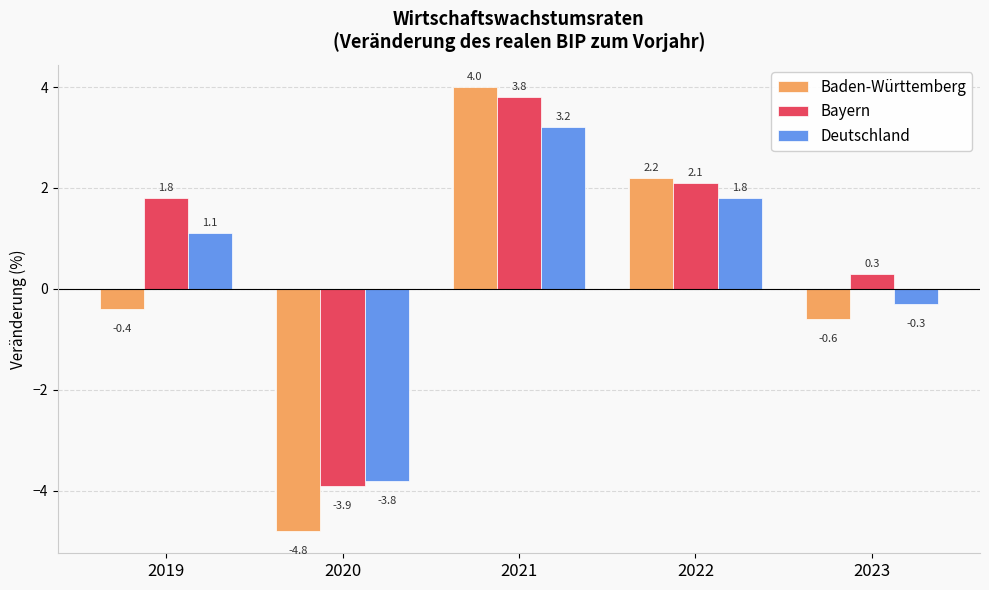

Which series has the largest range (max minus min)?

Baden-Württemberg